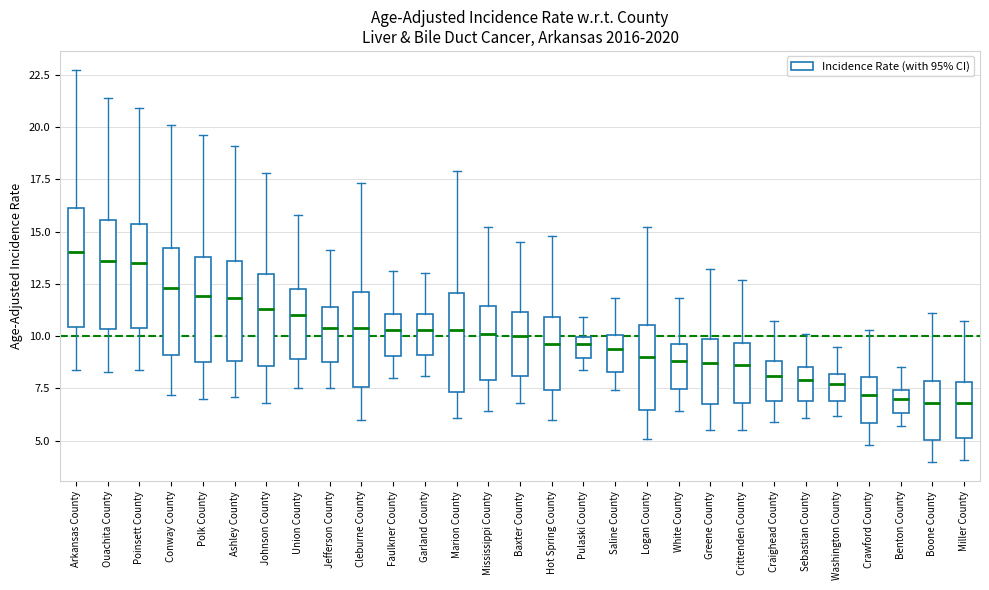

Reading left to right, transcribe this box plot: for each box, give where its median line is, the range the box spans, and where its two whiskers end, as read against the y-axis. The values are not printed on the chart, so give them approximately, as read against the axis.

Arkansas County: median 14.0, box 10.5 to 16.0, whiskers 8.5 to 22.5
Ouachita County: median 13.5, box 10.5 to 15.5, whiskers 8.5 to 21.5
Poinsett County: median 13.5, box 10.5 to 15.5, whiskers 8.5 to 21.0
Conway County: median 12.5, box 9.0 to 14.0, whiskers 7.0 to 20.0
Polk County: median 12.0, box 9.0 to 14.0, whiskers 7.0 to 19.5
Ashley County: median 12.0, box 9.0 to 13.5, whiskers 7.0 to 19.0
Johnson County: median 11.5, box 8.5 to 13.0, whiskers 7.0 to 18.0
Union County: median 11.0, box 9.0 to 12.0, whiskers 7.5 to 16.0
Jefferson County: median 10.5, box 9.0 to 11.5, whiskers 7.5 to 14.0
Cleburne County: median 10.5, box 7.5 to 12.0, whiskers 6.0 to 17.5
Faulkner County: median 10.5, box 9.0 to 11.0, whiskers 8.0 to 13.0
Garland County: median 10.5, box 9.0 to 11.0, whiskers 8.0 to 13.0
Marion County: median 10.5, box 7.5 to 12.0, whiskers 6.0 to 18.0
Mississippi County: median 10.0, box 8.0 to 11.5, whiskers 6.5 to 15.0
Baxter County: median 10.0, box 8.0 to 11.0, whiskers 7.0 to 14.5
Hot Spring County: median 9.5, box 7.5 to 11.0, whiskers 6.0 to 15.0
Pulaski County: median 9.5, box 9.0 to 10.0, whiskers 8.5 to 11.0
Saline County: median 9.5, box 8.5 to 10.0, whiskers 7.5 to 12.0
Logan County: median 9.0, box 6.5 to 10.5, whiskers 5.0 to 15.0
White County: median 9.0, box 7.5 to 9.5, whiskers 6.5 to 12.0
Greene County: median 8.5, box 7.0 to 10.0, whiskers 5.5 to 13.0
Crittenden County: median 8.5, box 7.0 to 9.5, whiskers 5.5 to 12.5
Craighead County: median 8.0, box 7.0 to 9.0, whiskers 6.0 to 10.5
Sebastian County: median 8.0, box 7.0 to 8.5, whiskers 6.0 to 10.0
Washington County: median 7.5, box 7.0 to 8.0, whiskers 6.0 to 9.5
Crawford County: median 7.0, box 6.0 to 8.0, whiskers 5.0 to 10.5
Benton County: median 7.0, box 6.5 to 7.5, whiskers 5.5 to 8.5
Boone County: median 7.0, box 5.0 to 8.0, whiskers 4.0 to 11.0
Miller County: median 7.0, box 5.0 to 8.0, whiskers 4.0 to 10.5